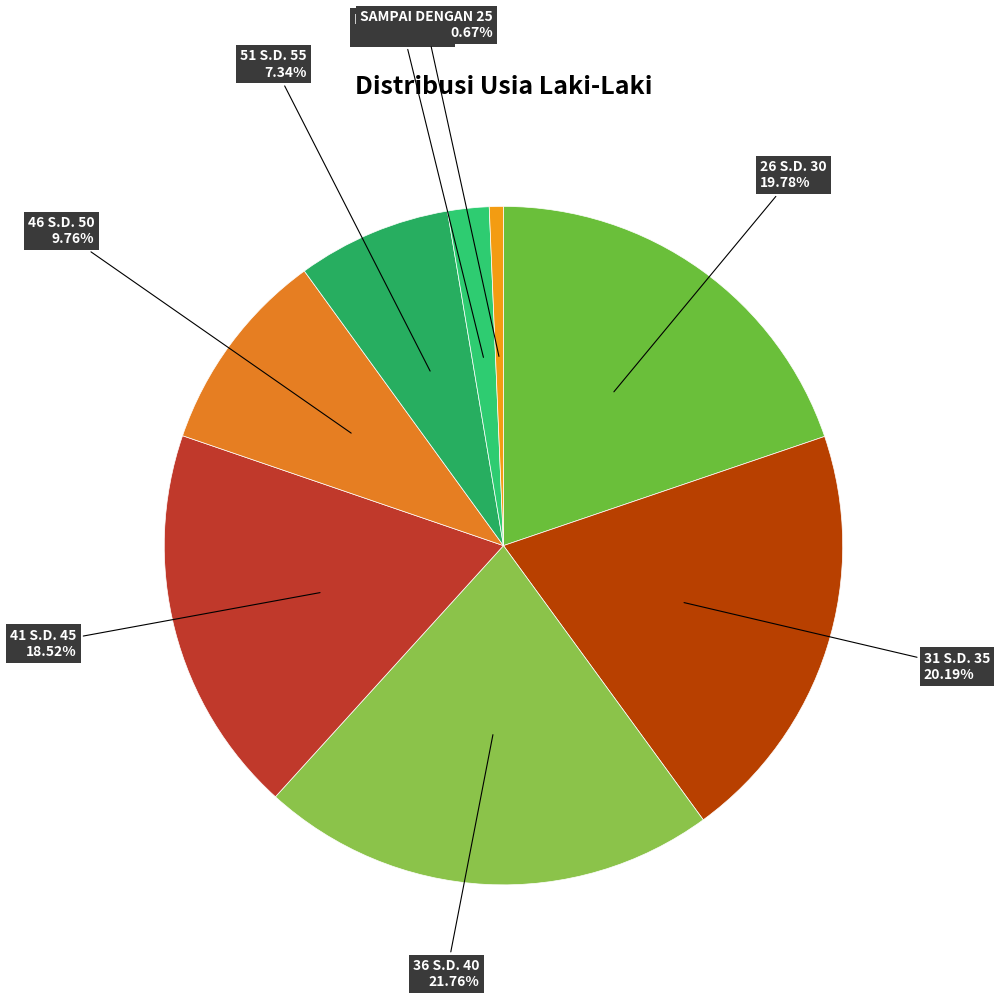

To the nearest percent, what is the difference between the largest and smallest slice percentages?

21%